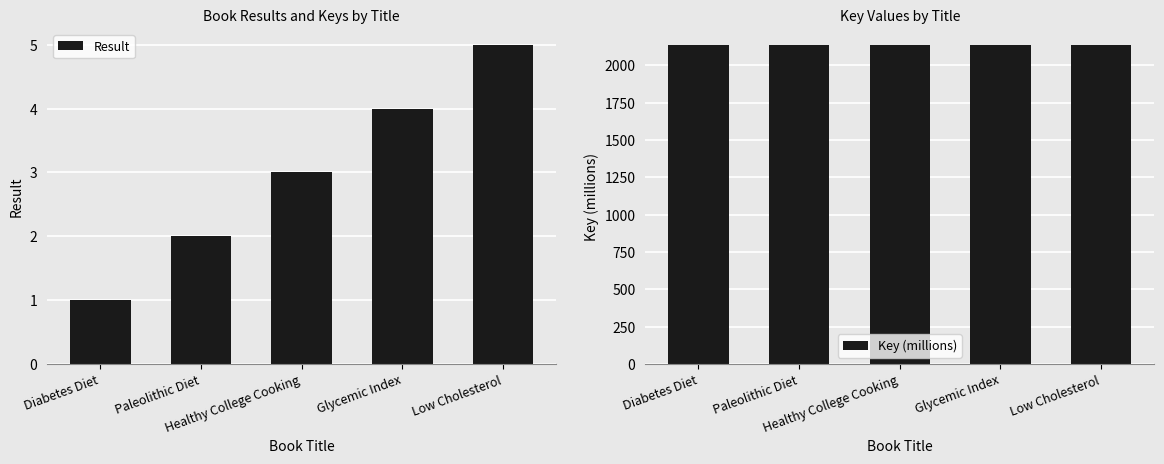

Between Paleolithic Diet and Low Cholesterol, which series saw the biggest shift?

Result